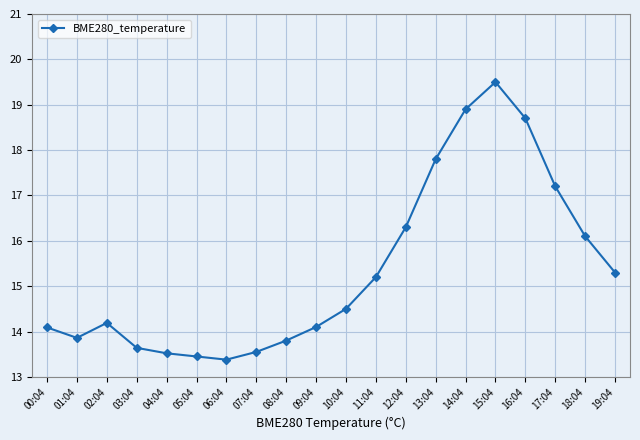

What position from the left is 06:04?

7